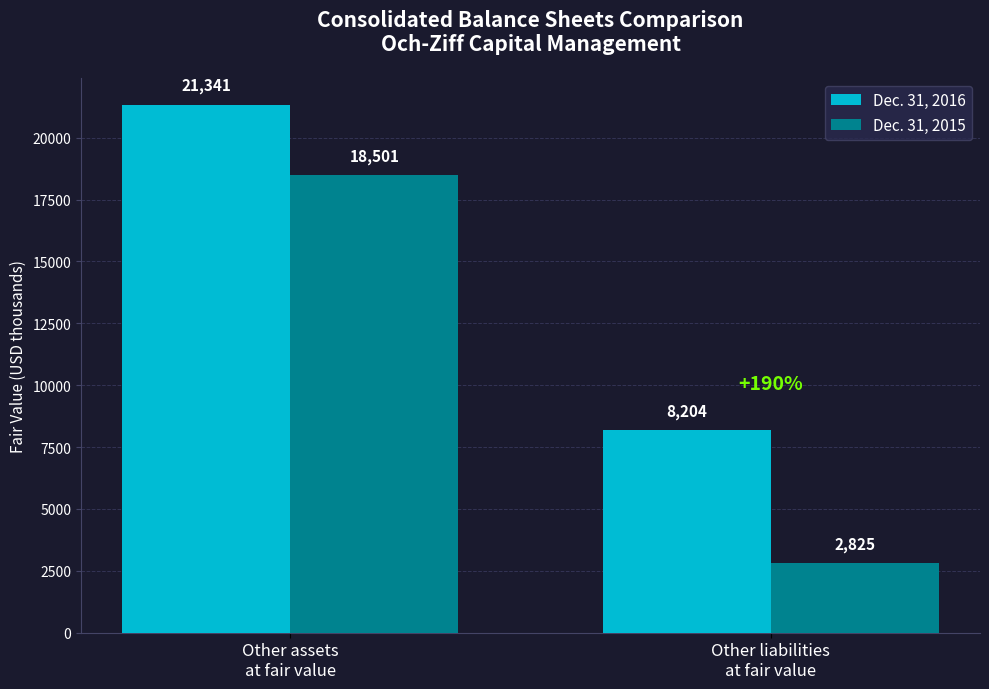

What are all the series names shown in the legend?

Dec. 31, 2016, Dec. 31, 2015